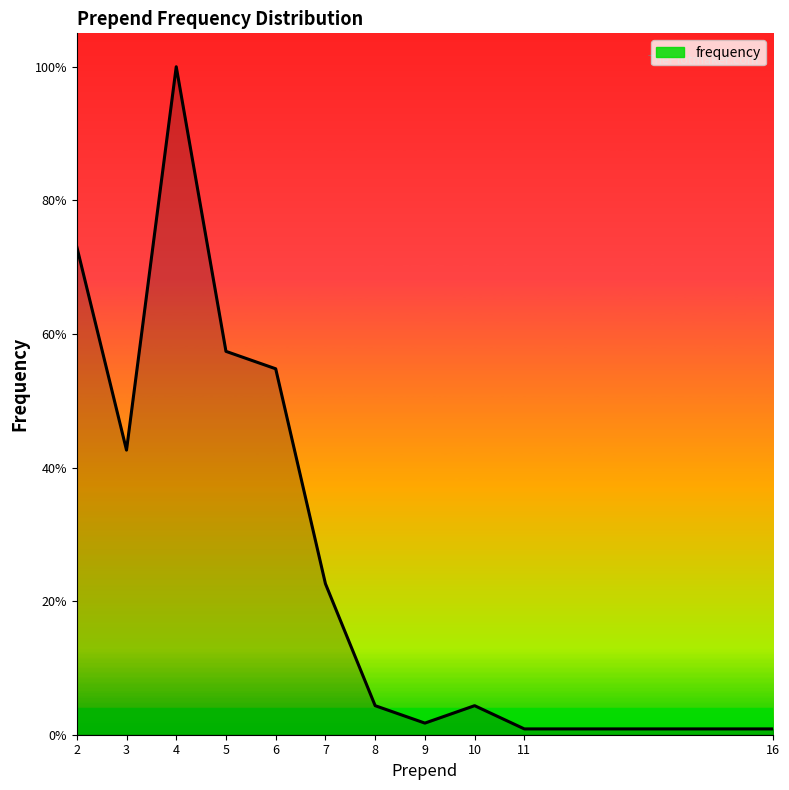

Is this an area chart (filled region under the line)?

Yes